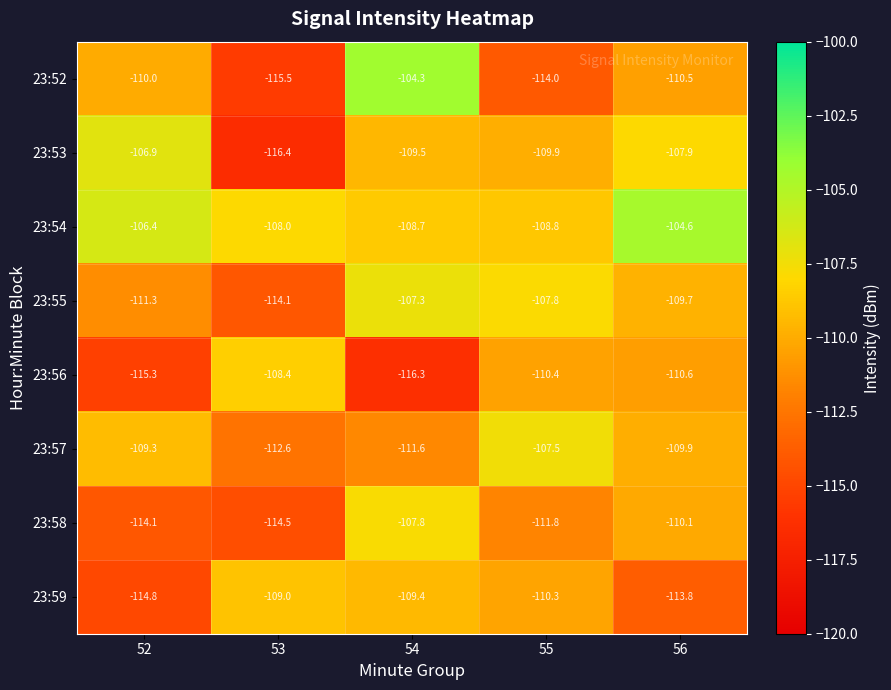

True or false: 23:59 has a value of -54.0 at 52.

False